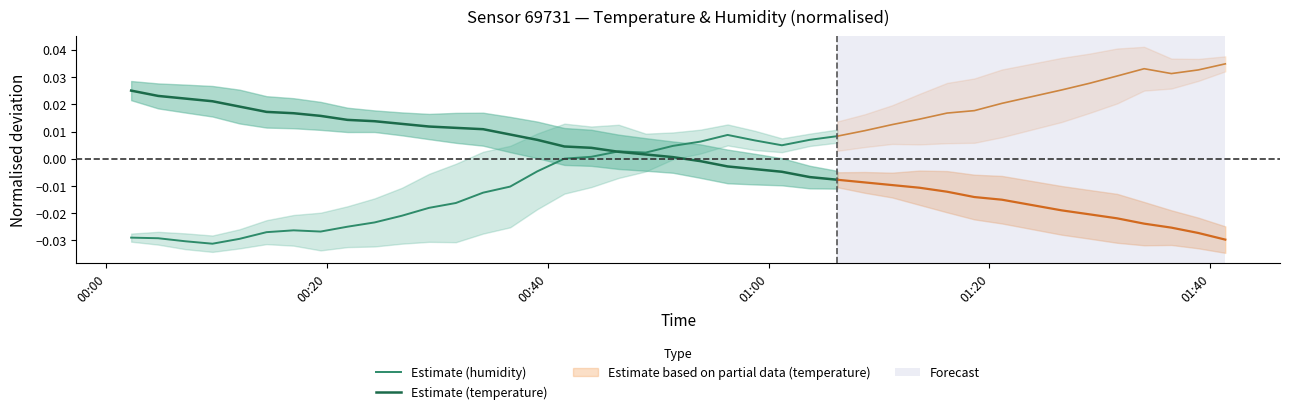

True or false: Estimate (humidity) and Estimate (temperature) cross at least once.

True